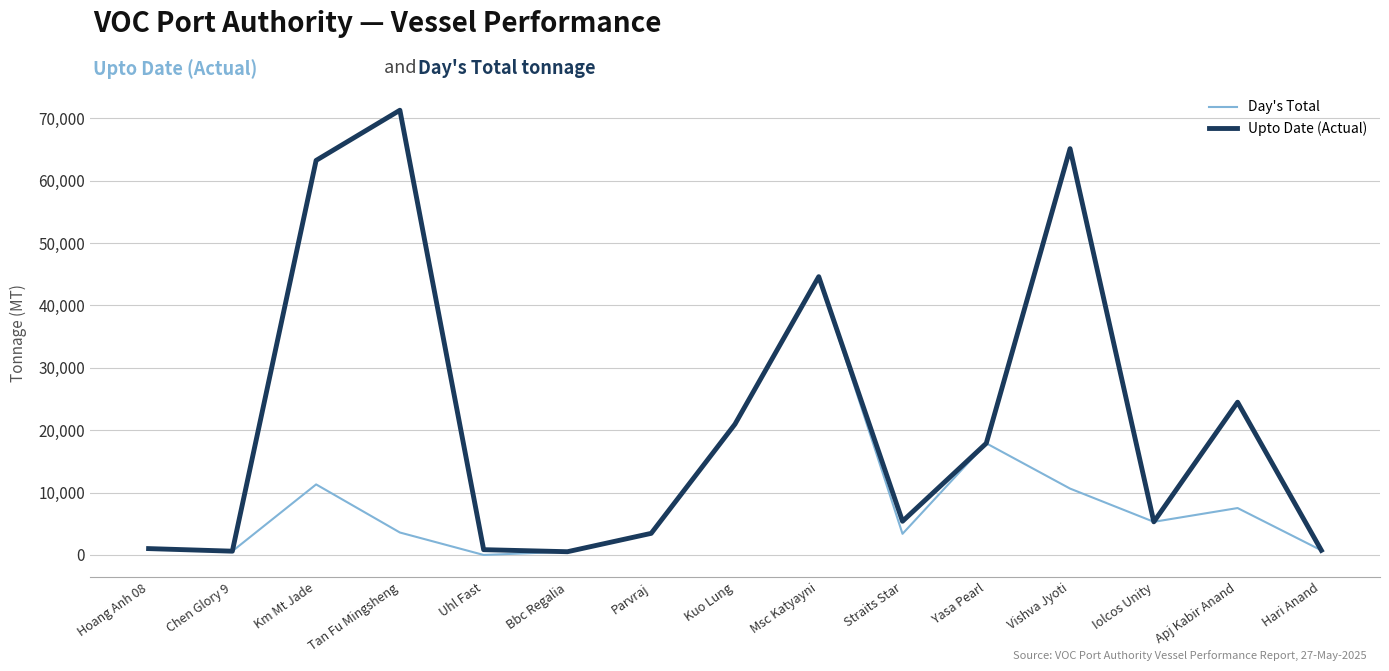

Between Uhl Fast and Straits Star, which series saw the biggest shift?

Upto Date (Actual)